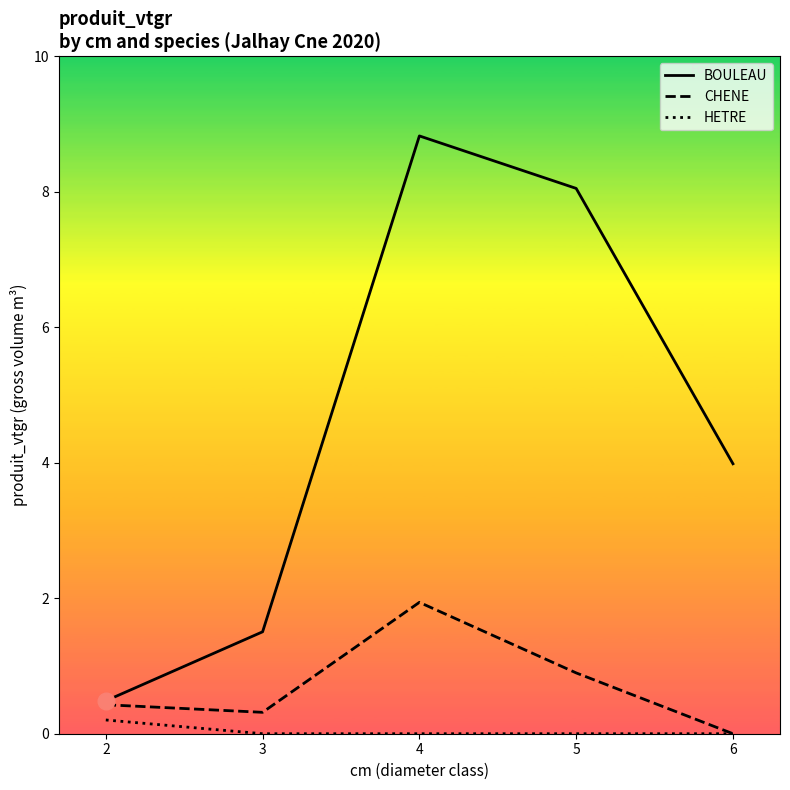

Where is HETRE nearest to the value 0?

3